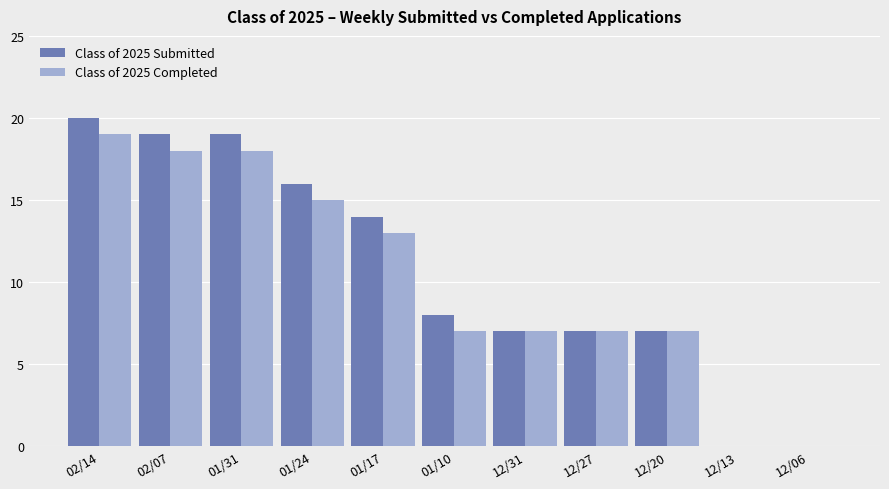

Which series has the largest range (max minus min)?

Class of 2025 Submitted